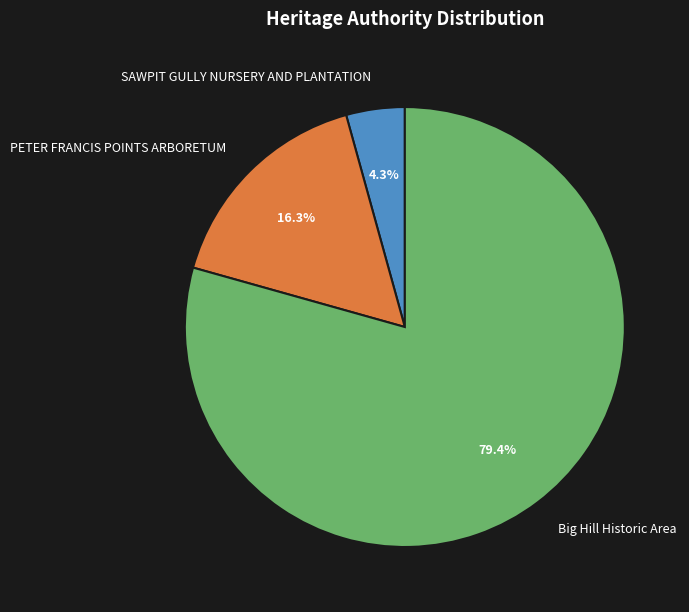

Count the number of slices in the pie.

3